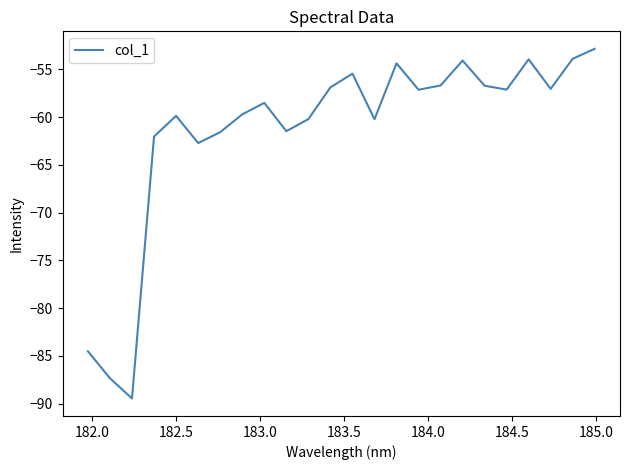

What is the maximum value shown in the chart?

-52.9